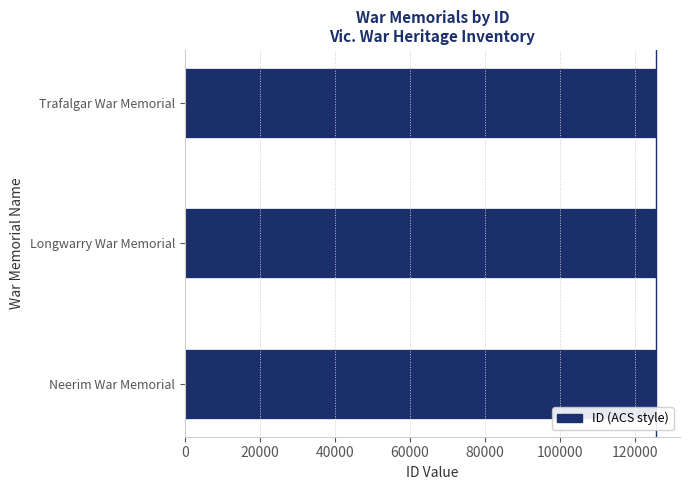

What is the ratio of the value at Longwarry War Memorial to the value at Trafalgar War Memorial?

1.0